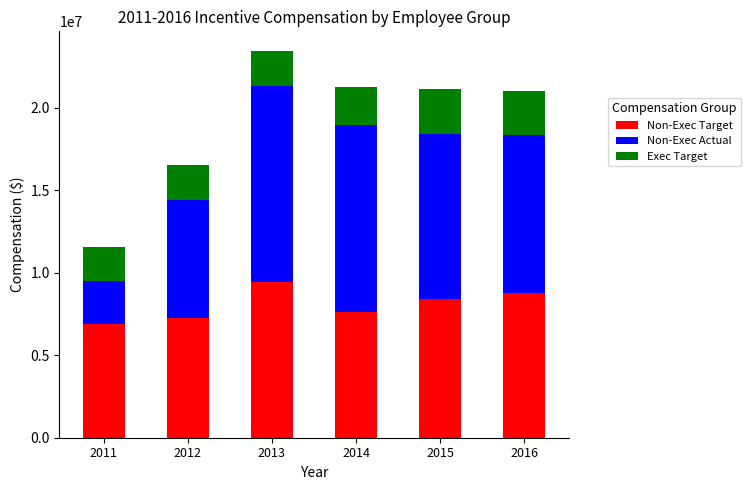

How many bars are there in total?

6